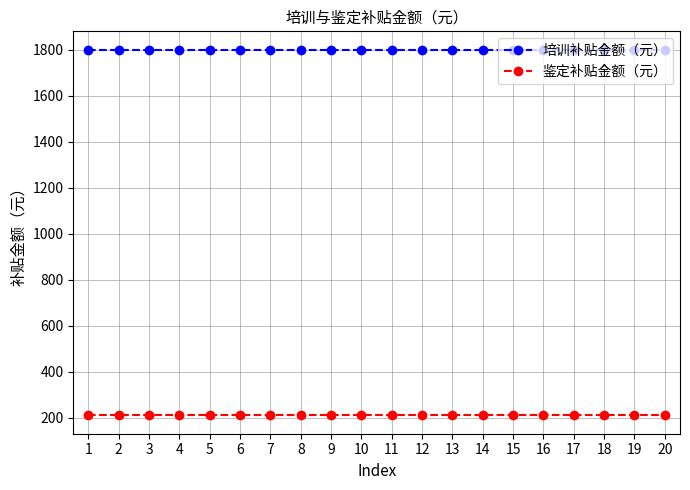

Rank the series by their maximum value, from lowest to highest.

鉴定补贴金额（元）, 培训补贴金额（元）